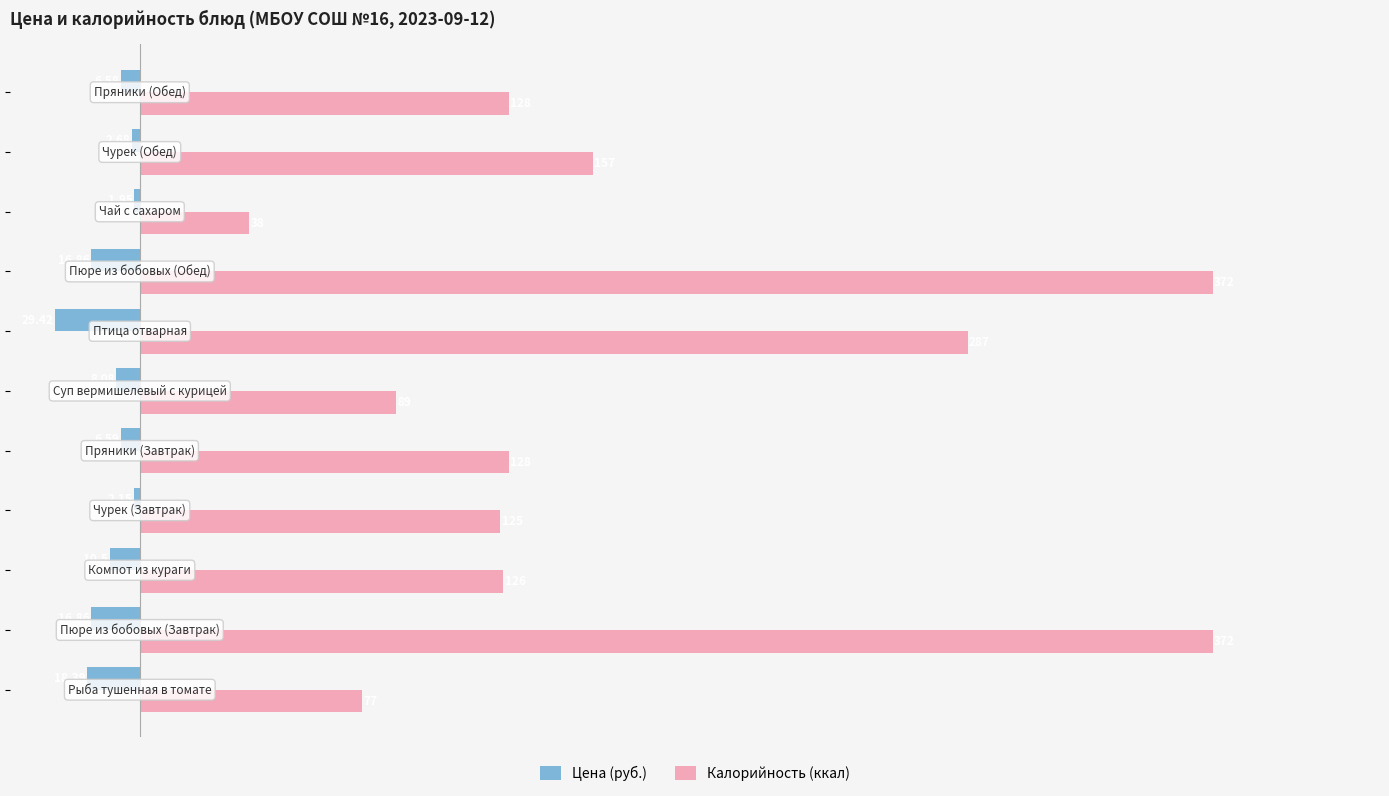

Which series has the widest spread of values?

Калорийность (ккал)